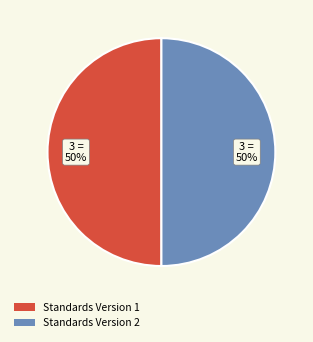

Is the sum of Standards Version 2 and Standards Version 1 greater than half?

Yes